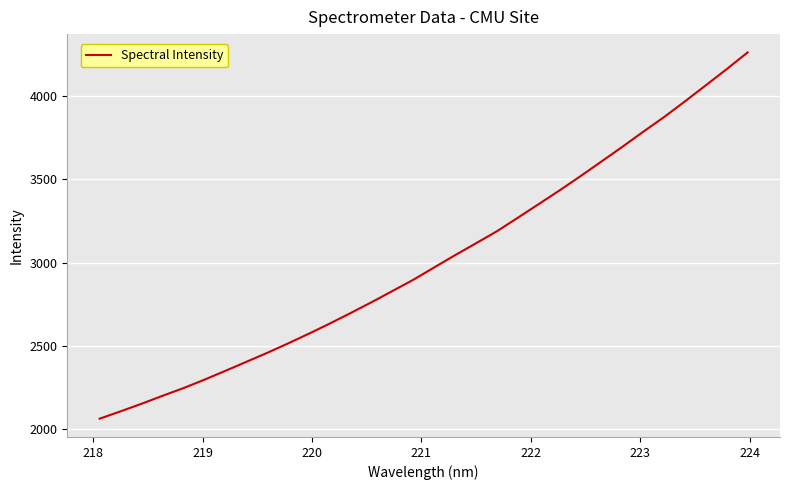

What is the greatest value displayed?

4263.8